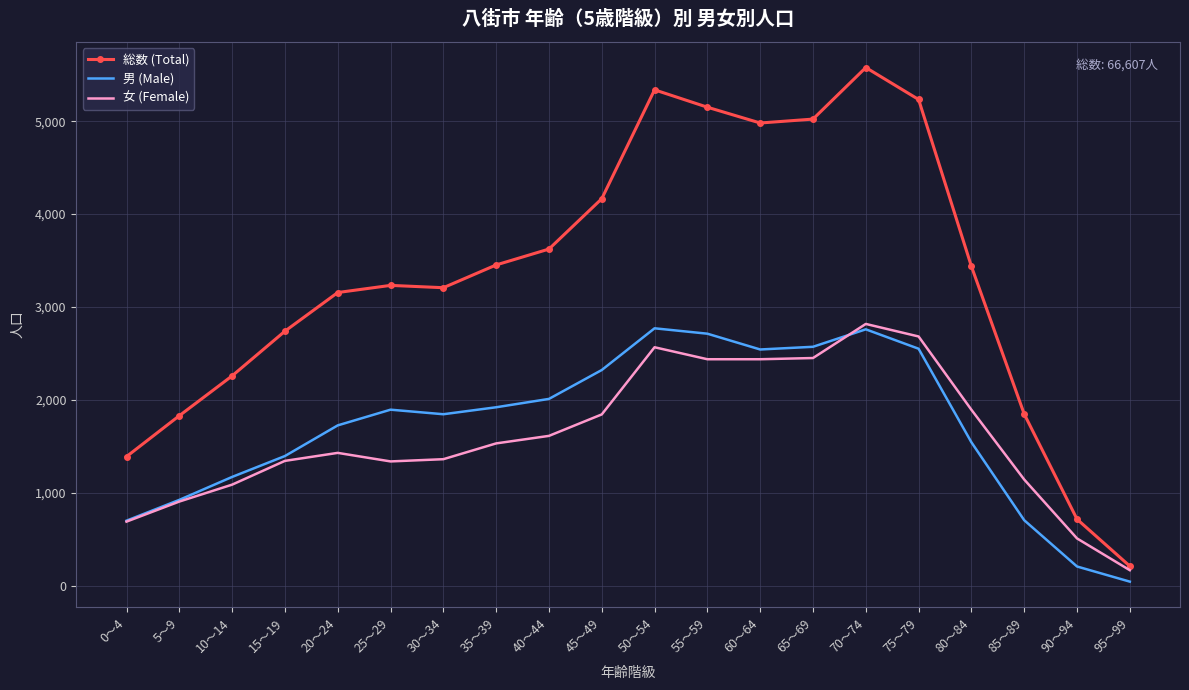

The 男 (Male) series shows 959 at 85～89. True or false?

False